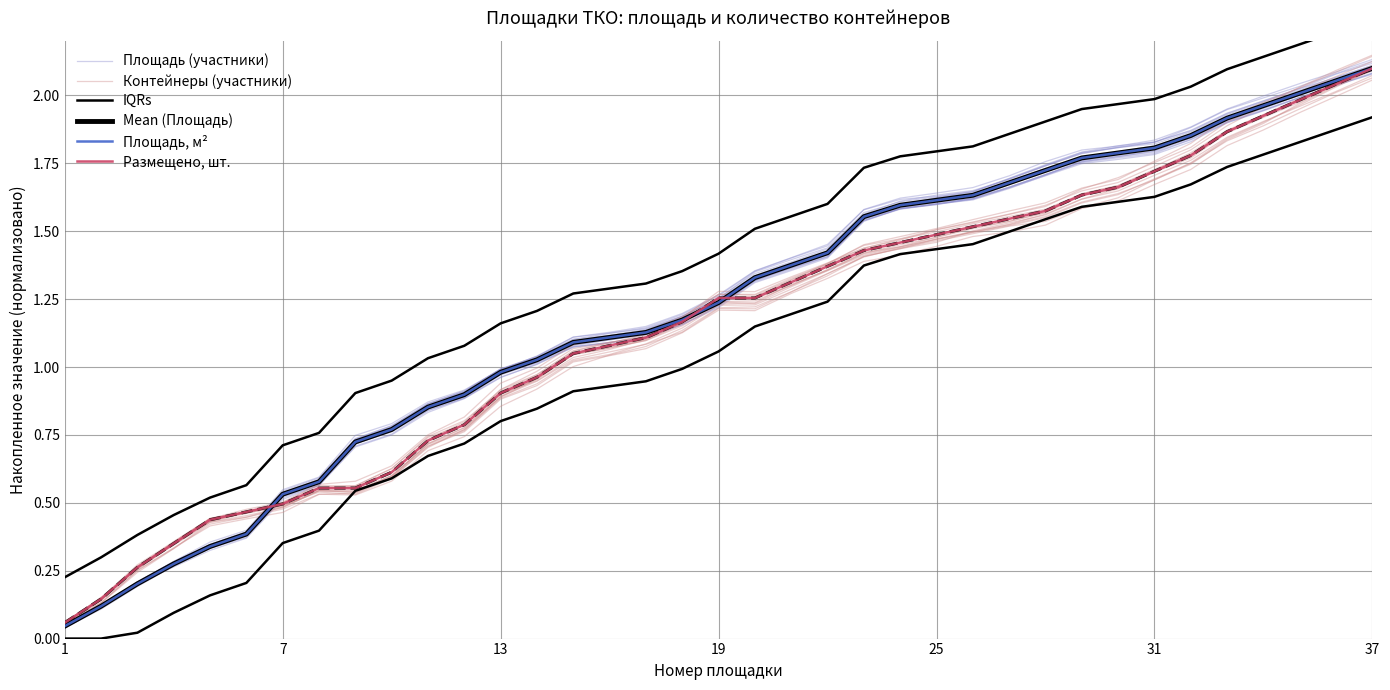

How many categories are shown in the chart?

37